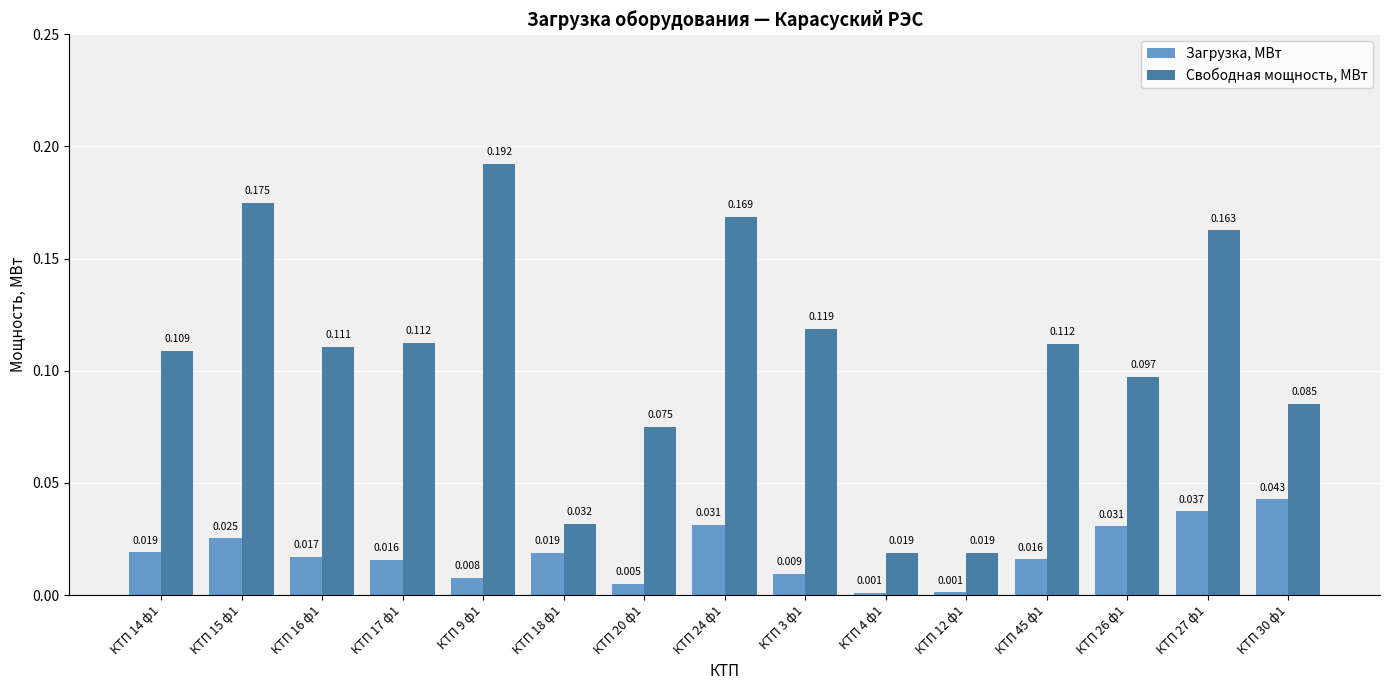

How many Свободная мощность, МВт values are between 0 and 1?

15